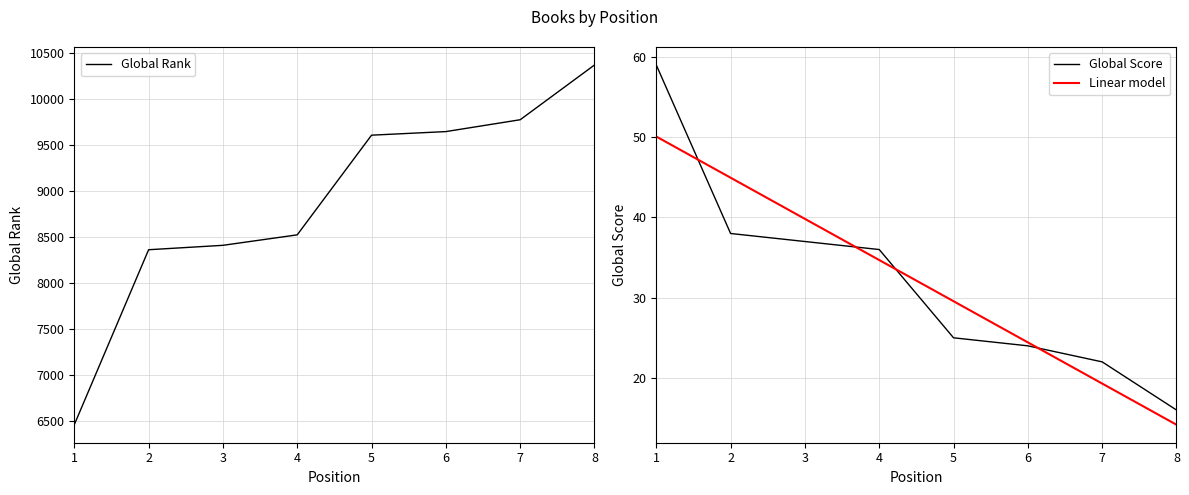

Reading left to right, transcribe all the data shown in this chart.

Global Rank: 1=6457	2=8362	3=8410	4=8524	5=9609	6=9648	7=9777	8=10373
Global Score: 1=59	2=38	3=37	4=36	5=25	6=24	7=22	8=16